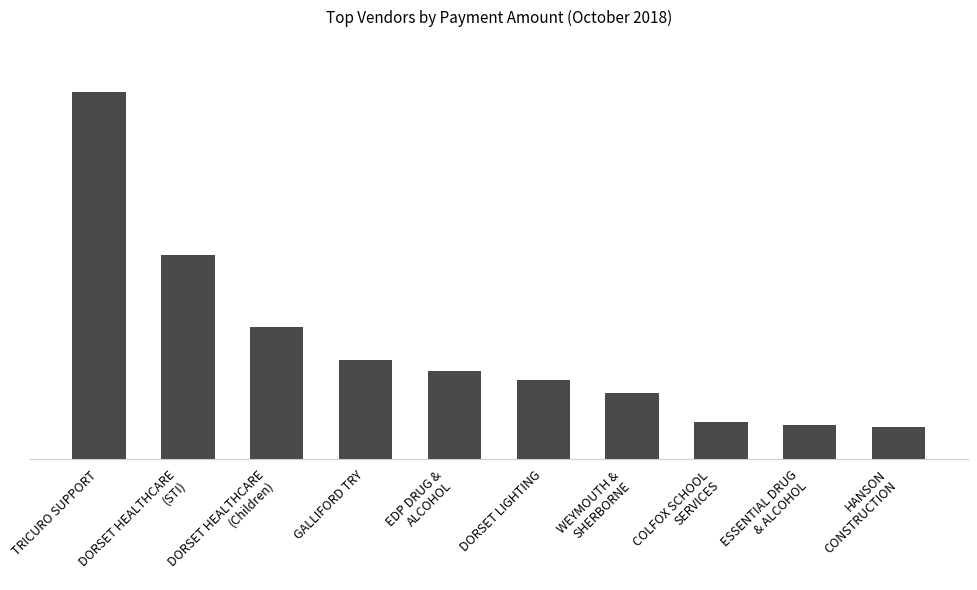

Are the bars horizontal?

No